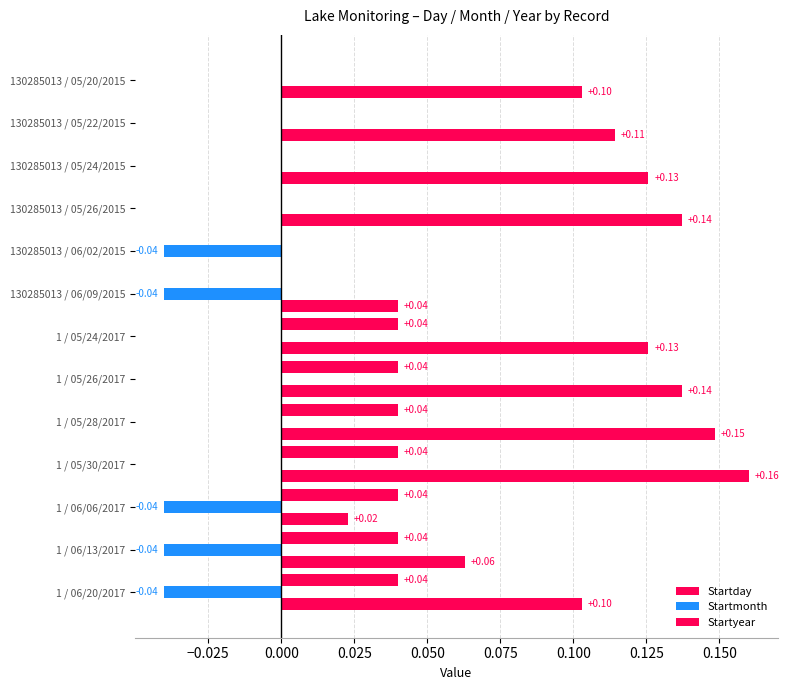

How many values in Startday are above zero?

12